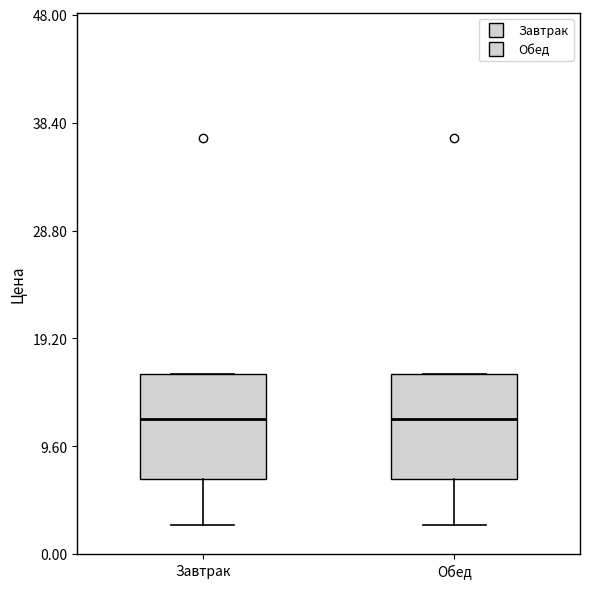

Where is the lower edge of the box for Обед on the y-axis? The values are not printed on the chart, so give them approximately, as read against the axis.

7